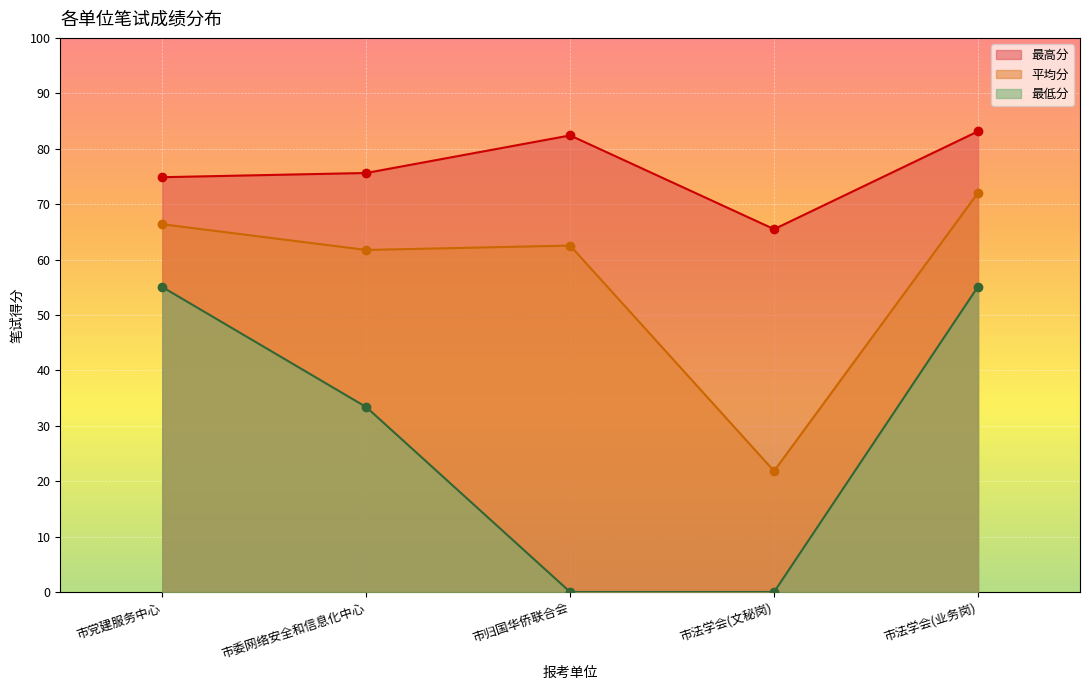

Which category has the highest value in the 最低分 series?

市法学会(业务岗)